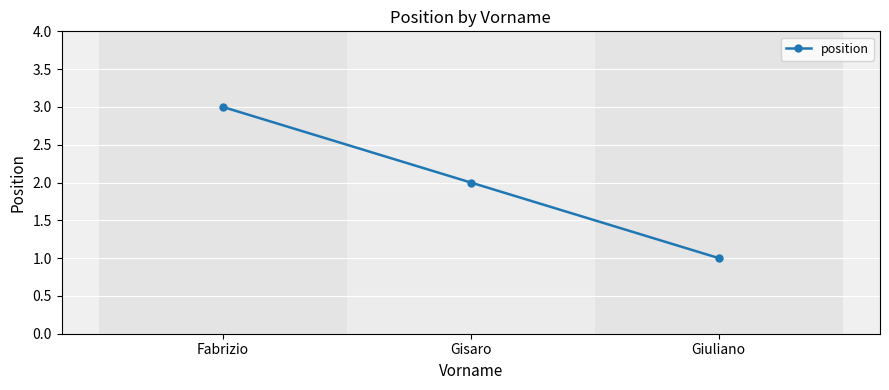

The chart shows a value of 1 at Giuliano. True or false?

True